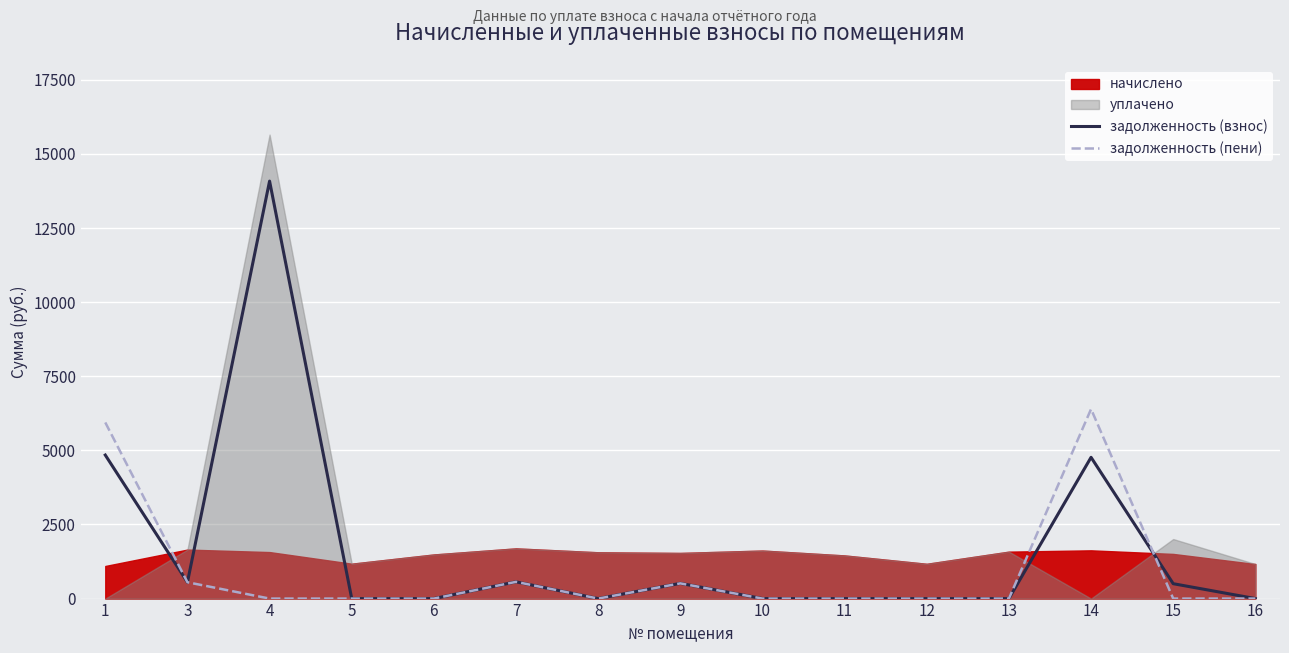

What value does the задолженность (взнос) series have at 1?

4842.0